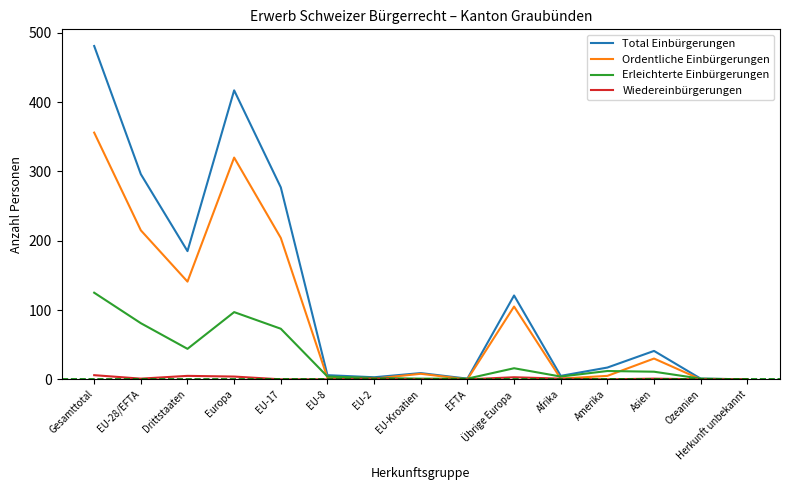

What position from the right is EFTA?

7